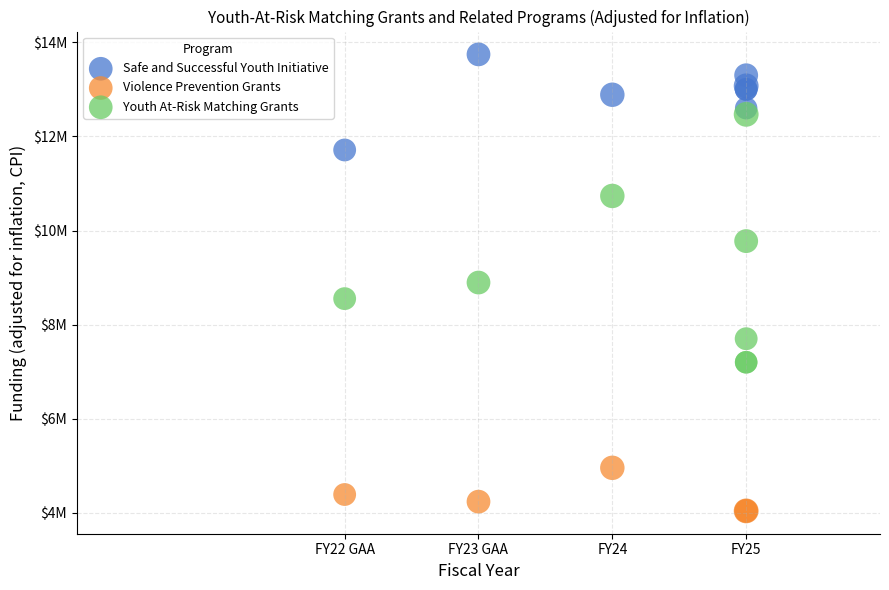

What are all the series names shown in the legend?

Safe and Successful Youth Initiative, Violence Prevention Grants, Youth At-Risk Matching Grants